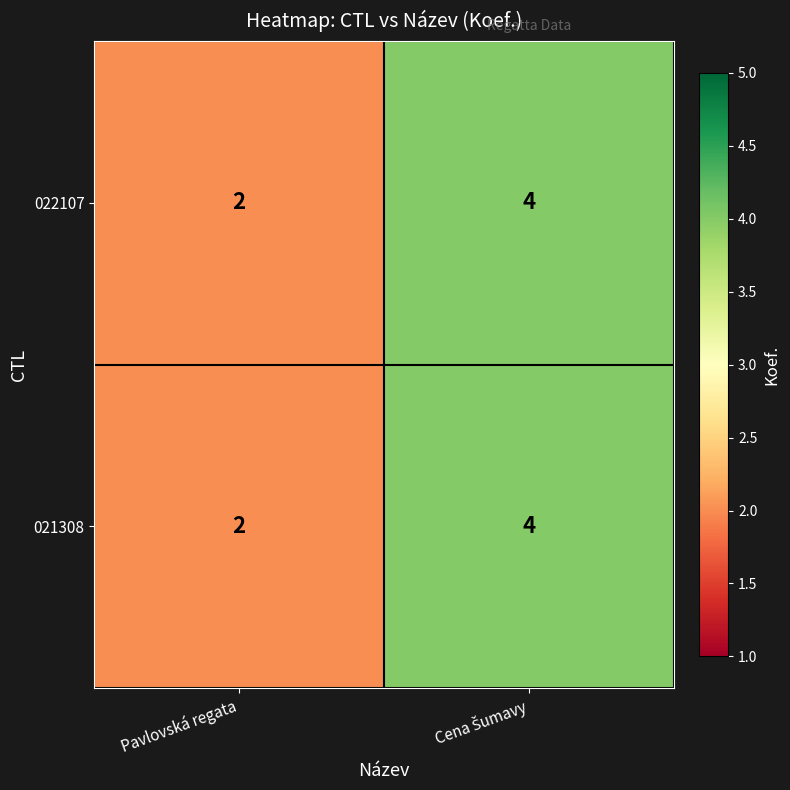

The value of 021308 at Pavlovská regata is 3. True or false?

False